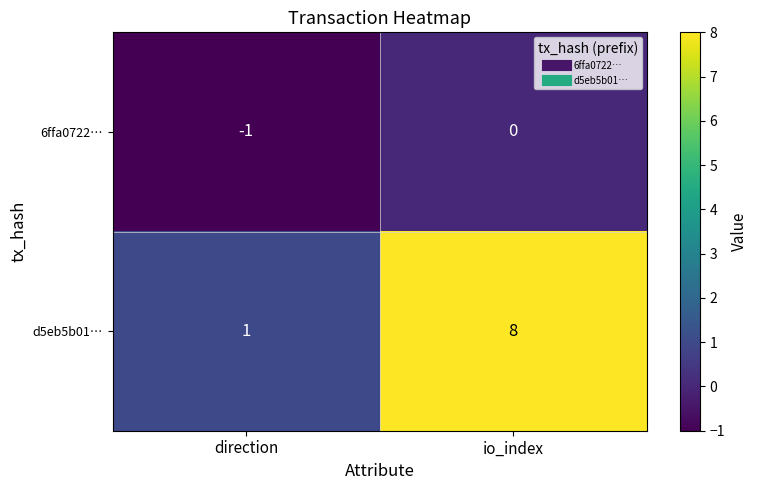

What is the smallest value displayed?

-1